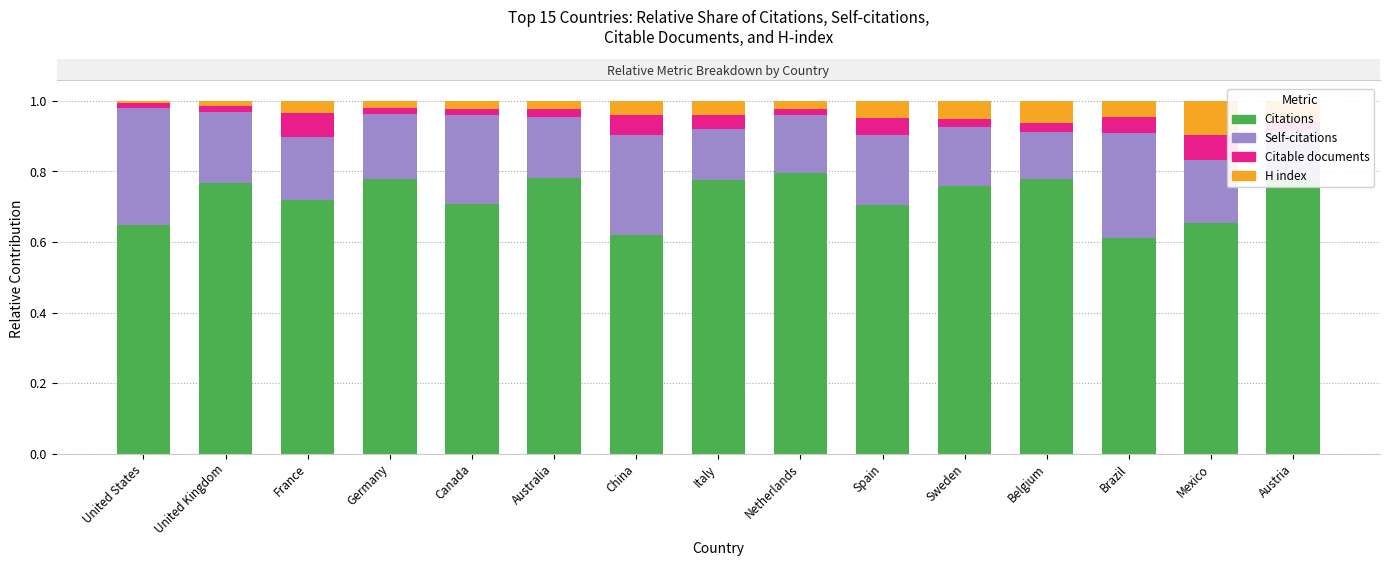

What is the total value across all series at Australia?

1.0